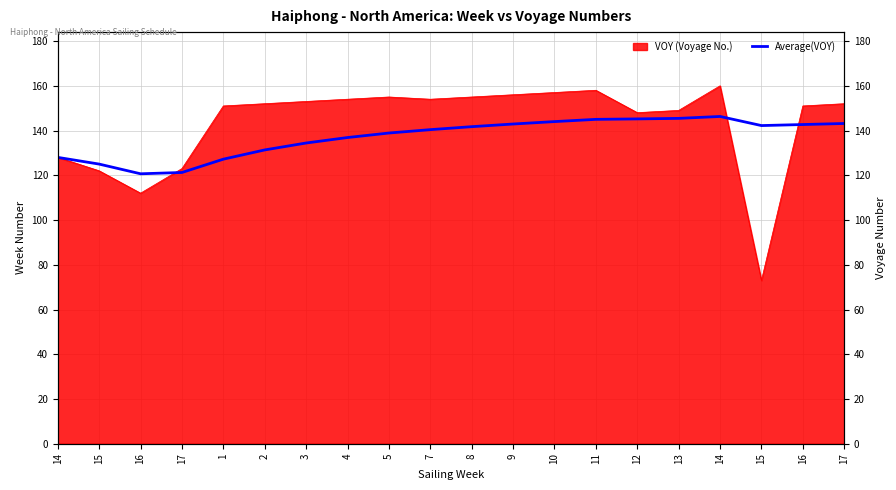

At which category does the chart reach its peak across all series?

14